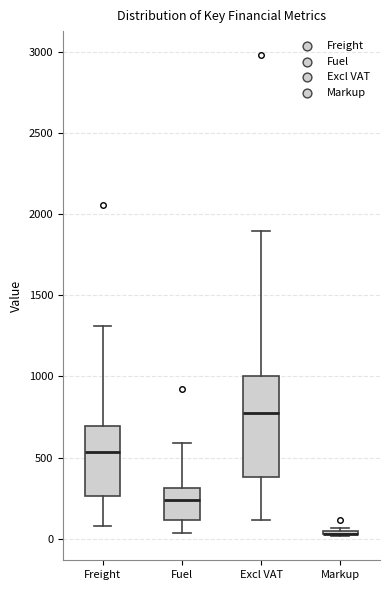

Reading left to right, transcribe this box plot: for each box, give where its median line is, the range the box spans, and where its two whiskers end, as read against the y-axis. The values are not printed on the chart, so give them approximately, as read against the axis.

Freight: median 550, box 250 to 700, whiskers 100 to 1300
Fuel: median 250, box 100 to 300, whiskers 50 to 600
Excl VAT: median 750, box 400 to 1000, whiskers 100 to 1900
Markup: box collapsed to a line at 50, whiskers 0 to 50